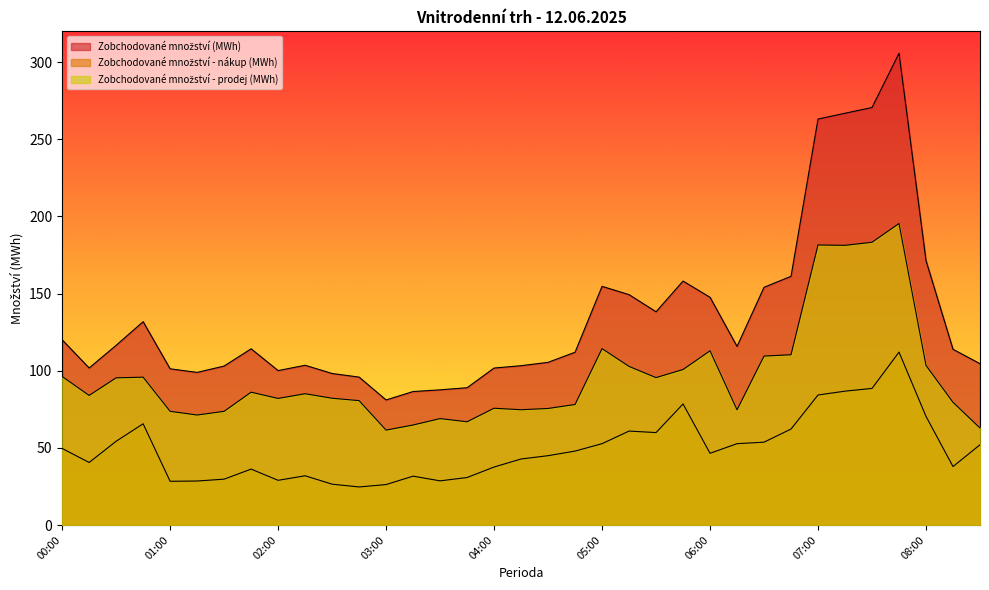

The Zobchodované množství - nákup (MWh) series shows 26.2 at 03:00. True or false?

True